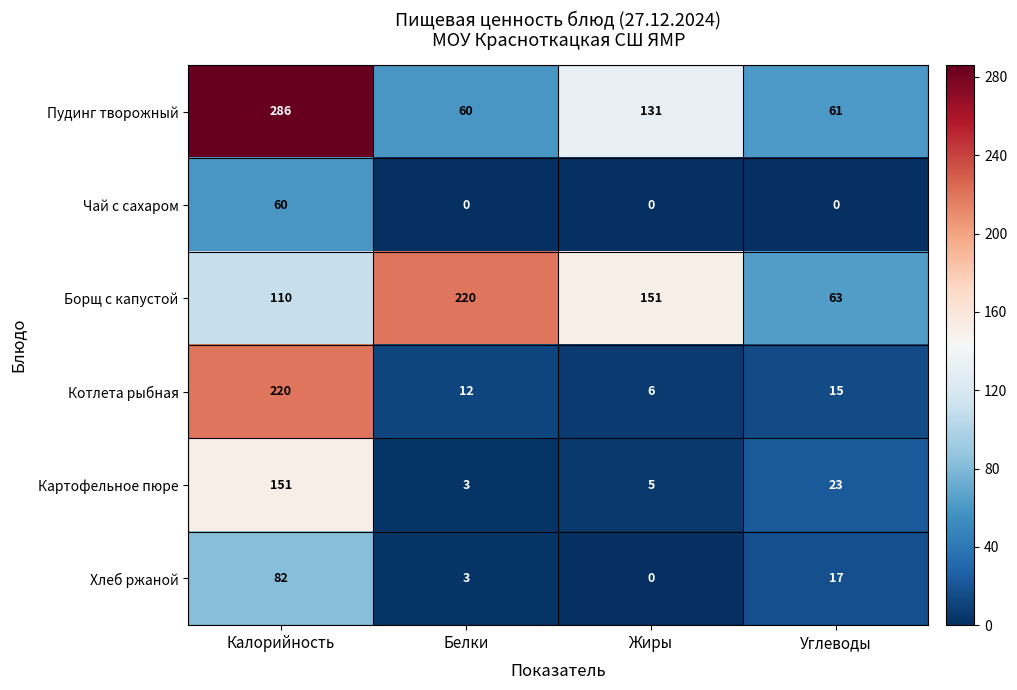

What is the approximate value of Борщ с капустой at Жиры?

151